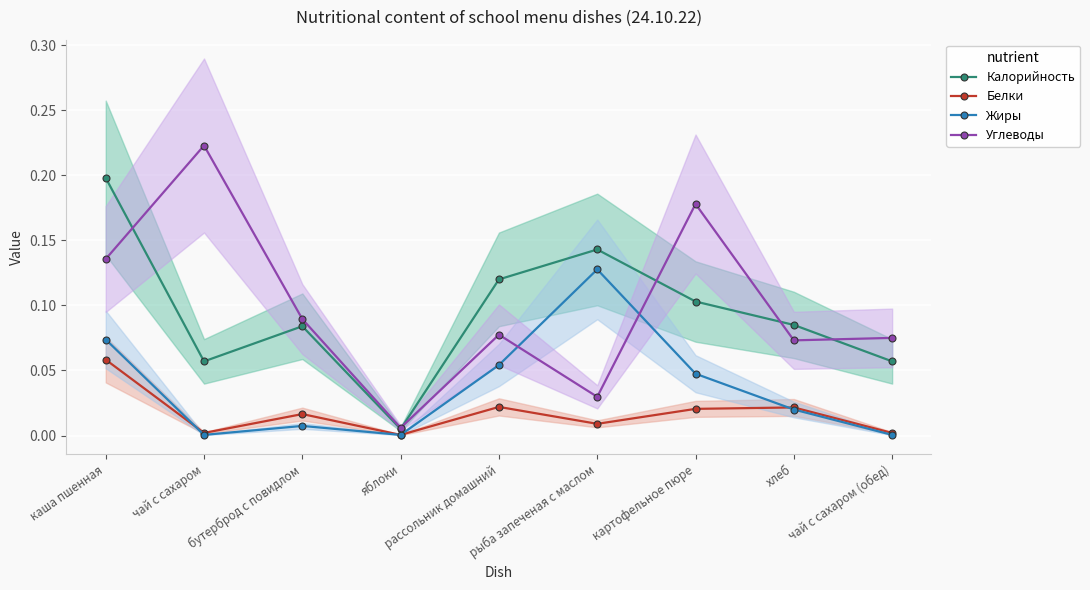

The Калорийность series shows 0.1 at картофельное пюре. True or false?

True